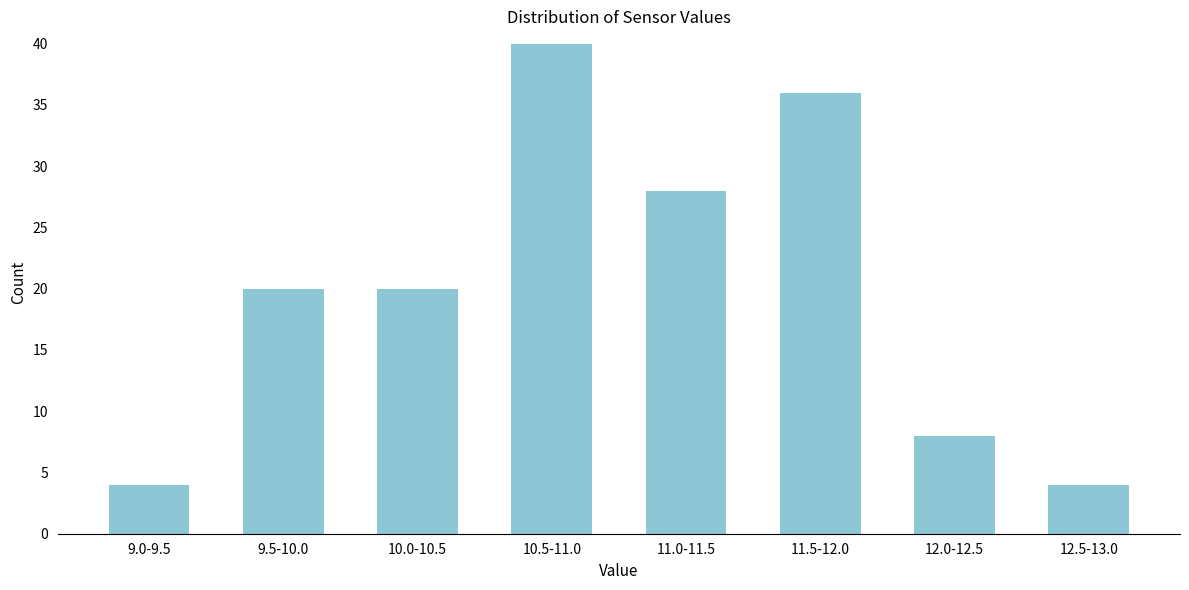

Reading left to right, what are all the values shown in this chart?

4	20	20	40	28	36	8	4